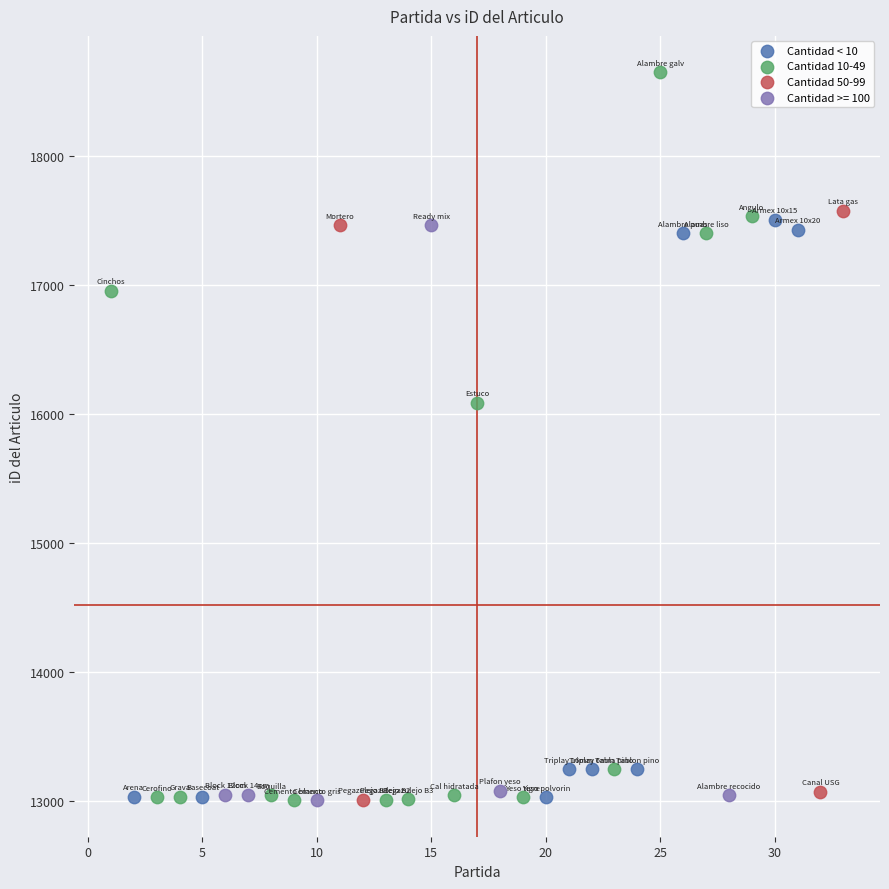

What are all the series names shown in the legend?

Cantidad < 10, Cantidad 10-49, Cantidad 50-99, Cantidad >= 100